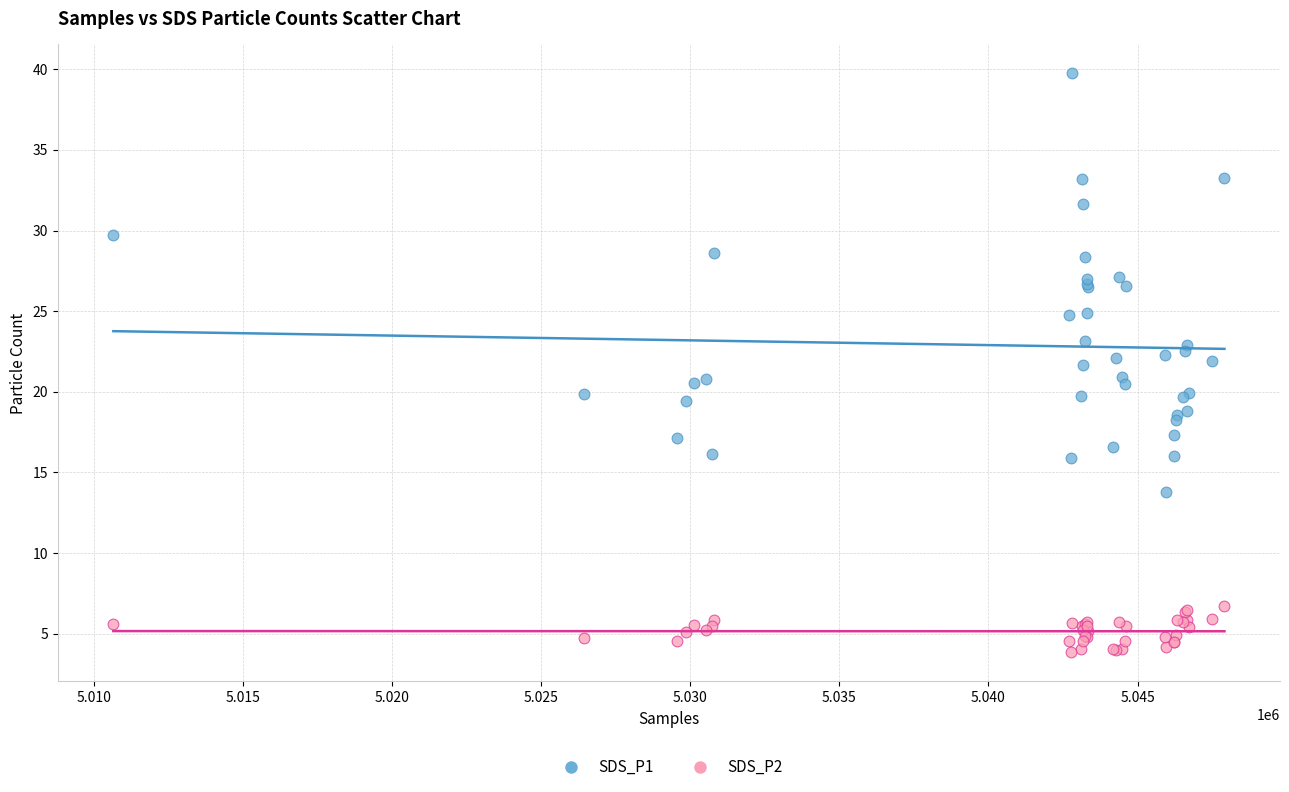

Which series reaches the maximum Y coordinate?

SDS_P1